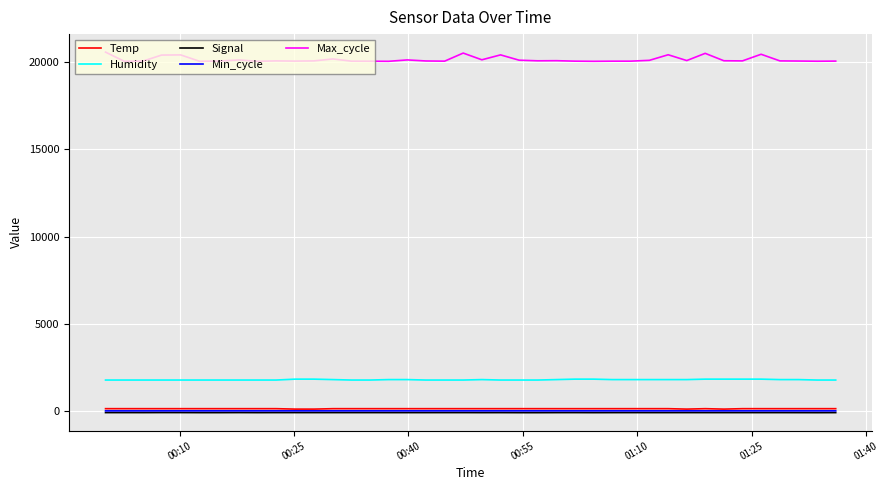

Which series has the largest total across all categories?

Max_cycle